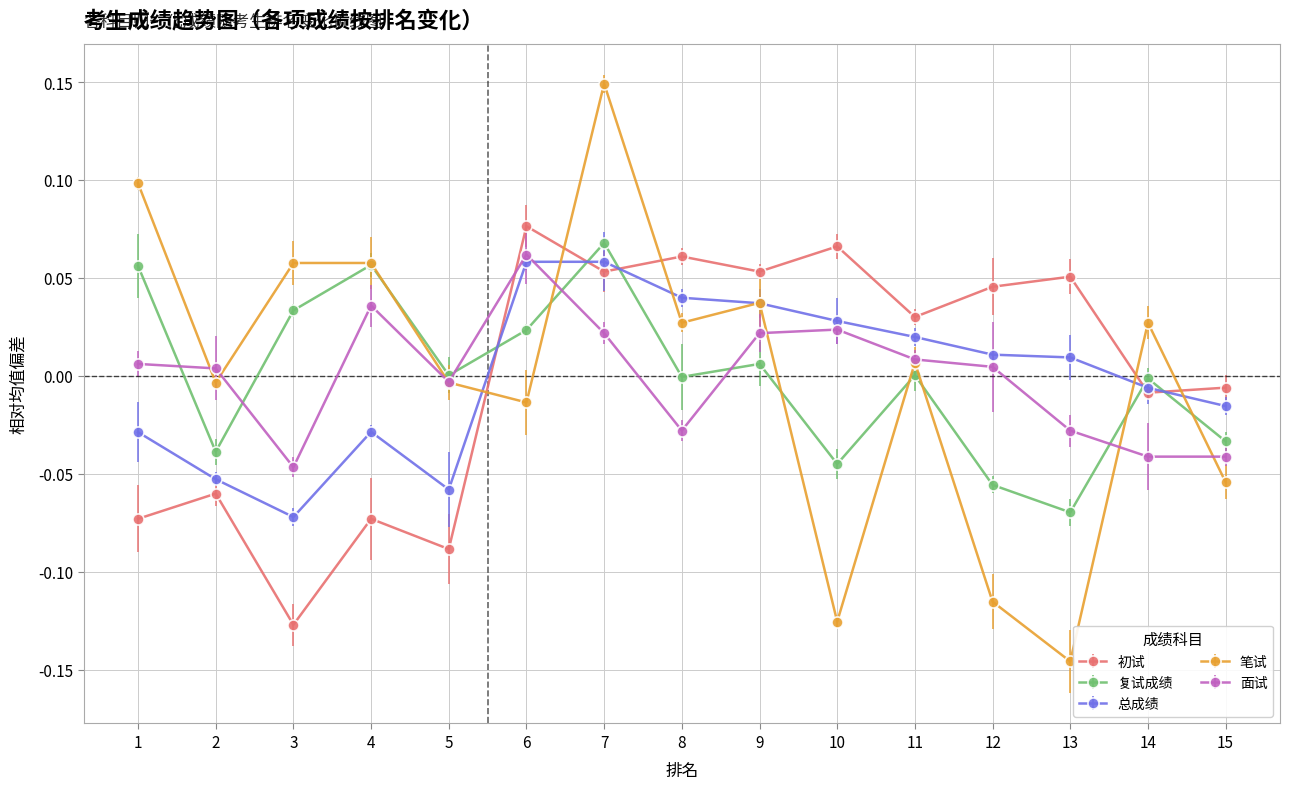

What is the minimum value shown in the chart?

-0.1